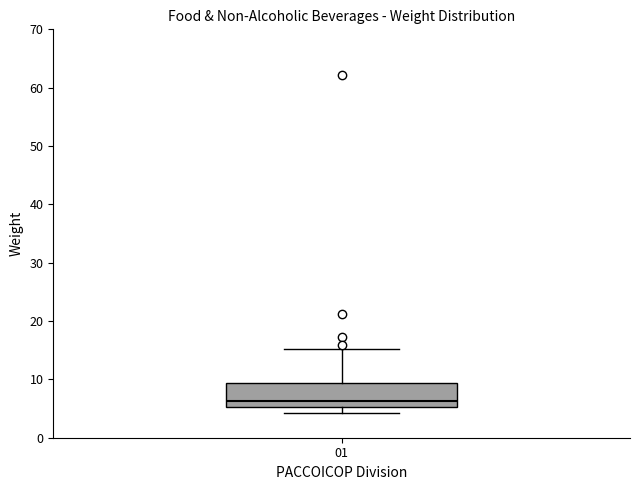

Where is the lower edge of the box at x = 01 on the y-axis? The values are not printed on the chart, so give them approximately, as read against the axis.

5